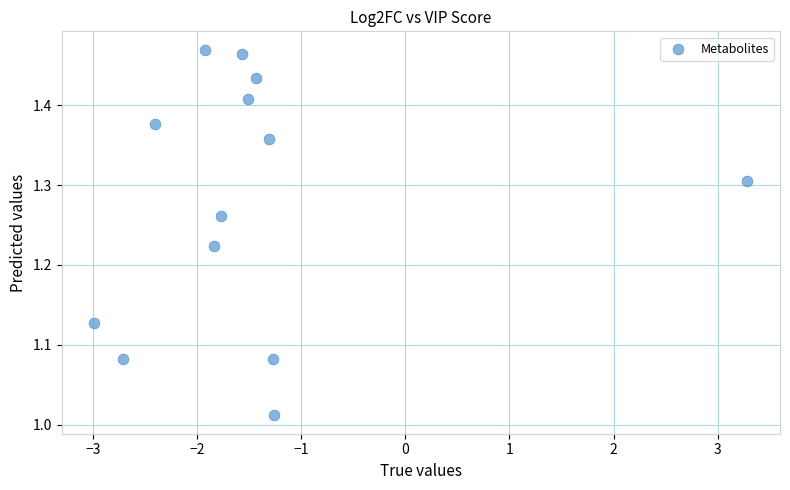

What is the range of Y values (max minus min)?

0.5